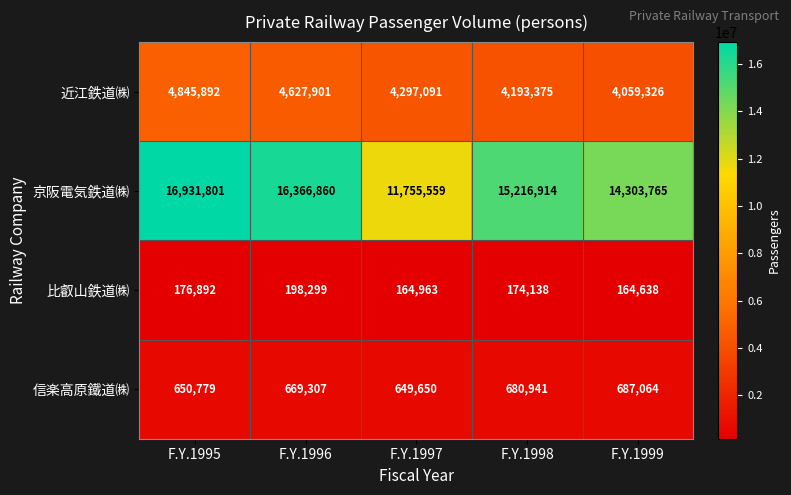

At which category does the chart reach its peak across all series?

F.Y.1995